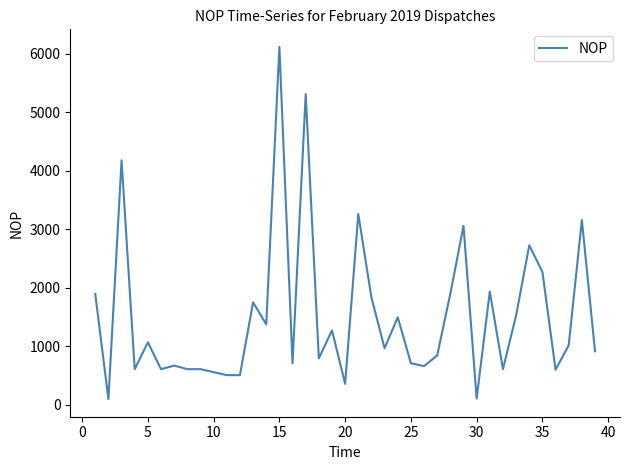

What is the difference between the maximum and minimum values?

6020